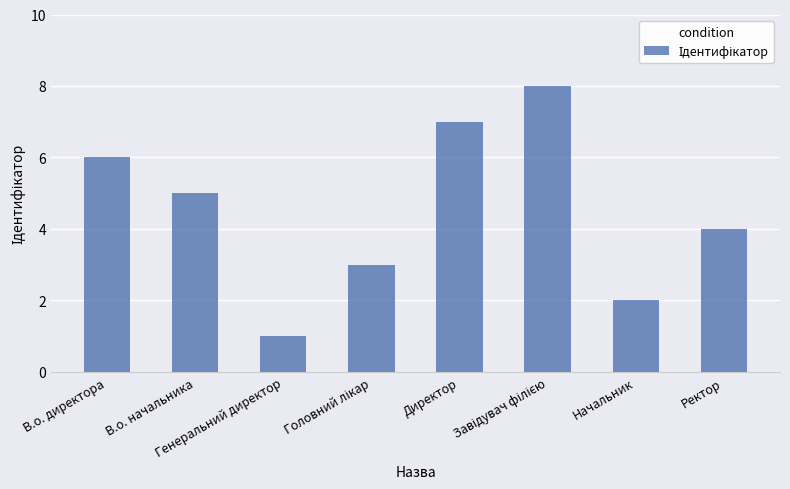

Where is the data nearest to the value 4?

Ректор